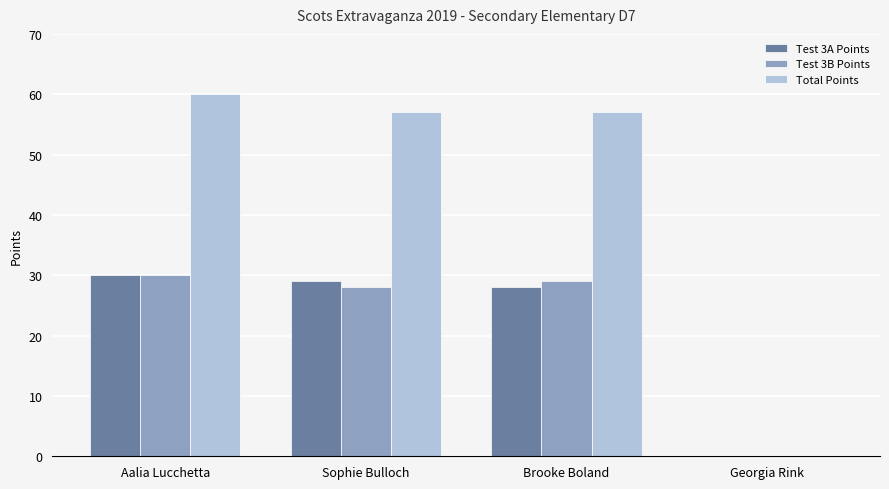

What are all the series names shown in the legend?

Test 3A Points, Test 3B Points, Total Points